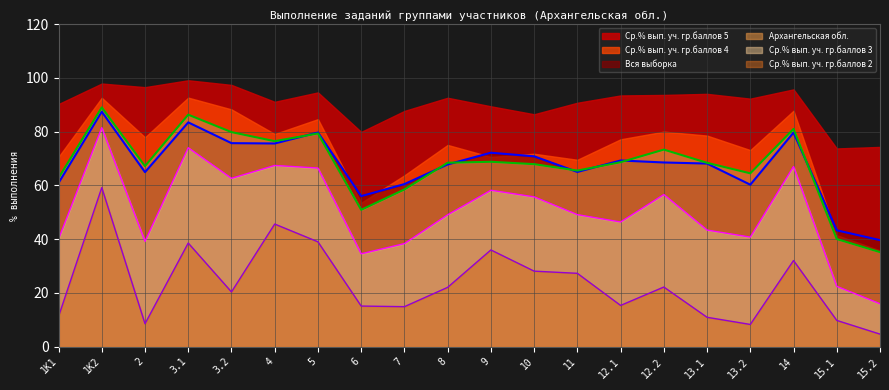

What is the highest value of the Архангельская обл. series?

89.0